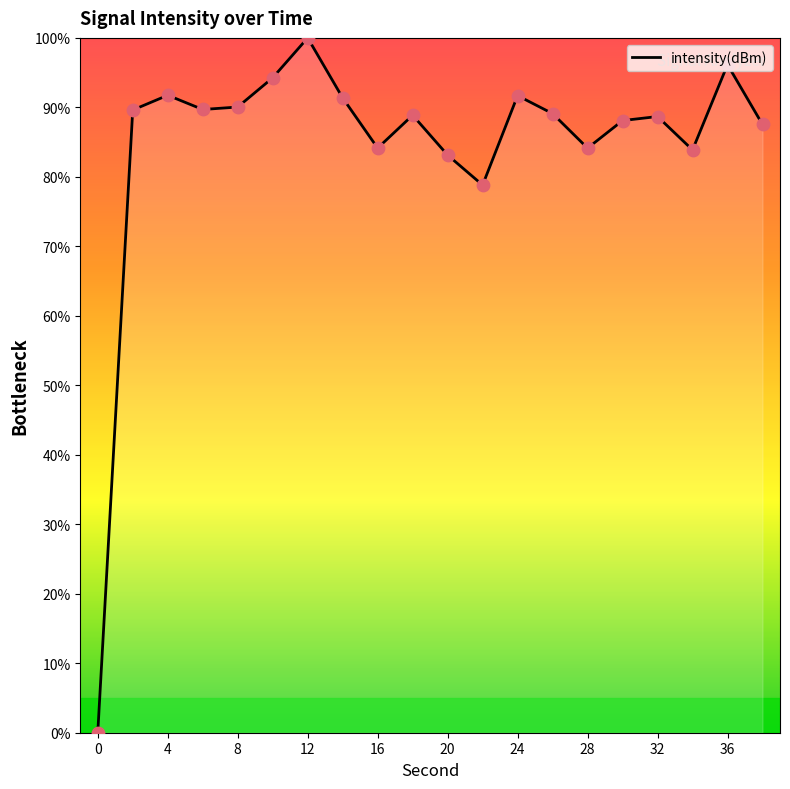

What is the greatest value displayed?

100.0